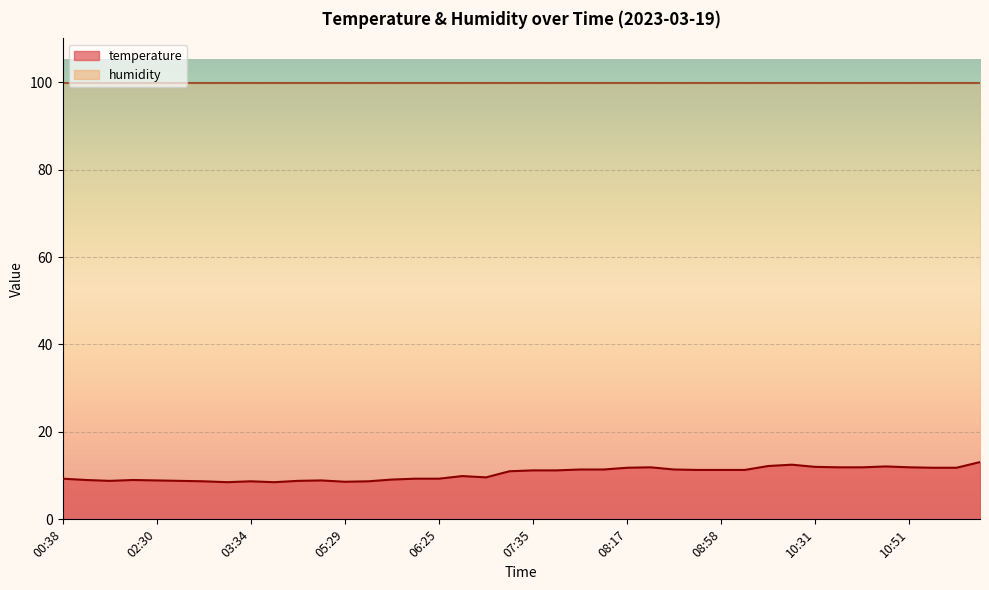

What is the difference between the maximum and minimum values?

4.6